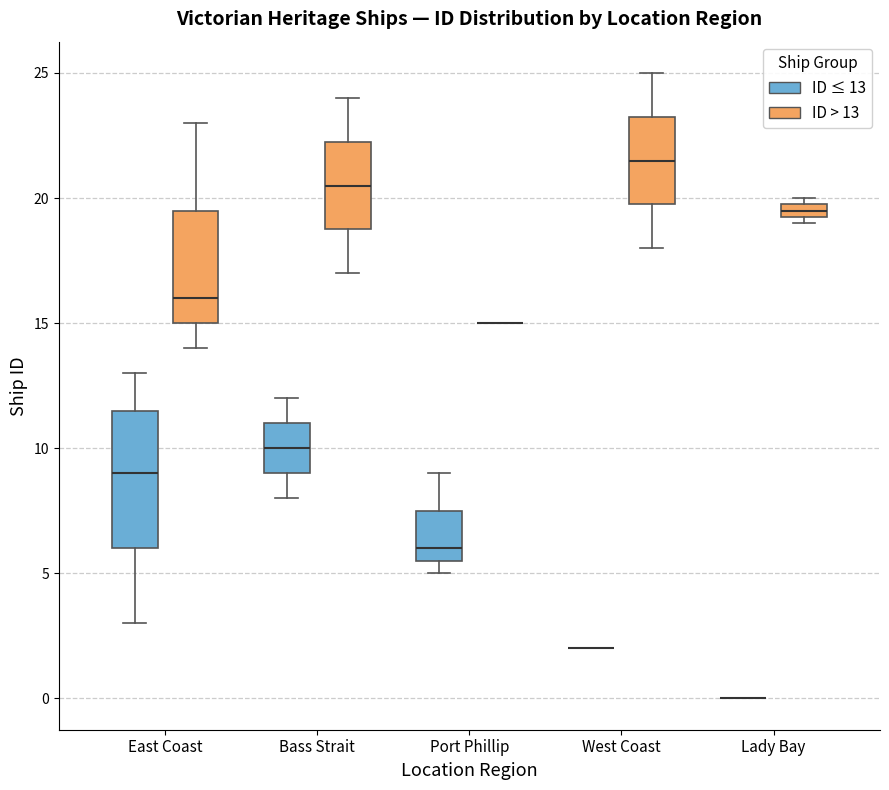

Comparing the boxes themselves (not the whiskers), which one is the tallest?

East Coast (ID ≤ 13)